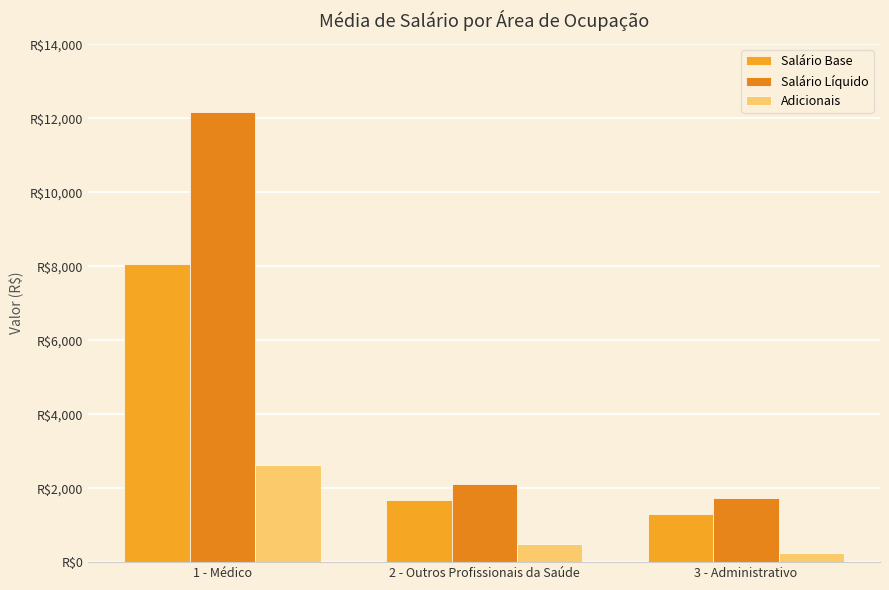

What is the value of the Adicionais bar at the 2nd from the left?

503.5